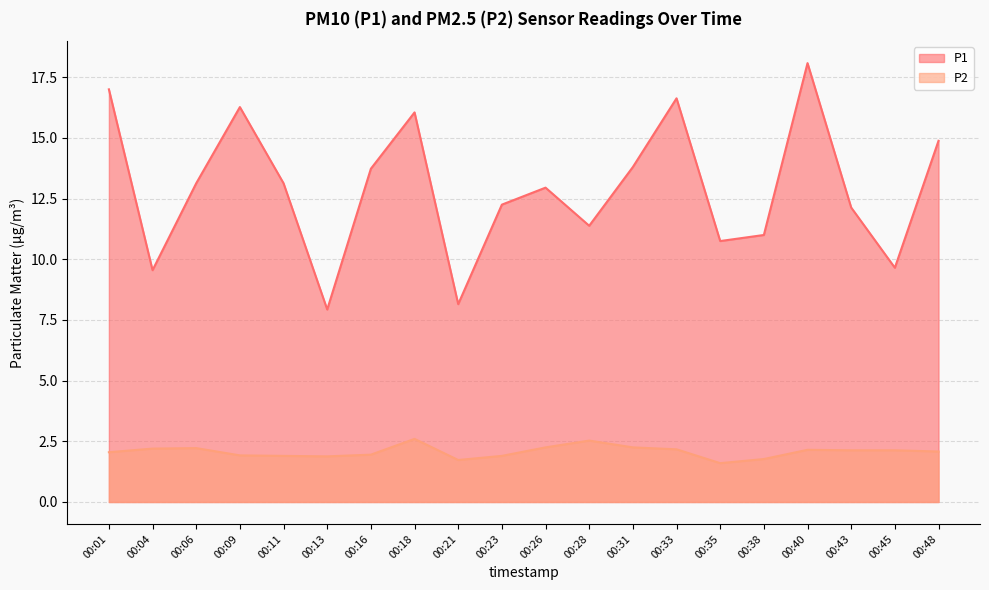

What is the maximum value shown in the chart?

18.1